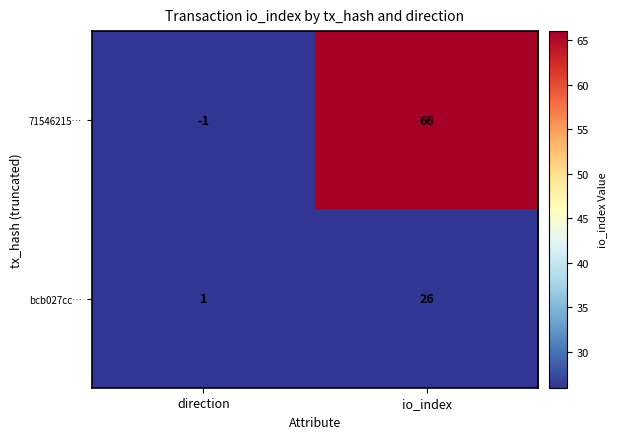

What is the difference between the maximum and minimum values in the bcb027cc… series?

25